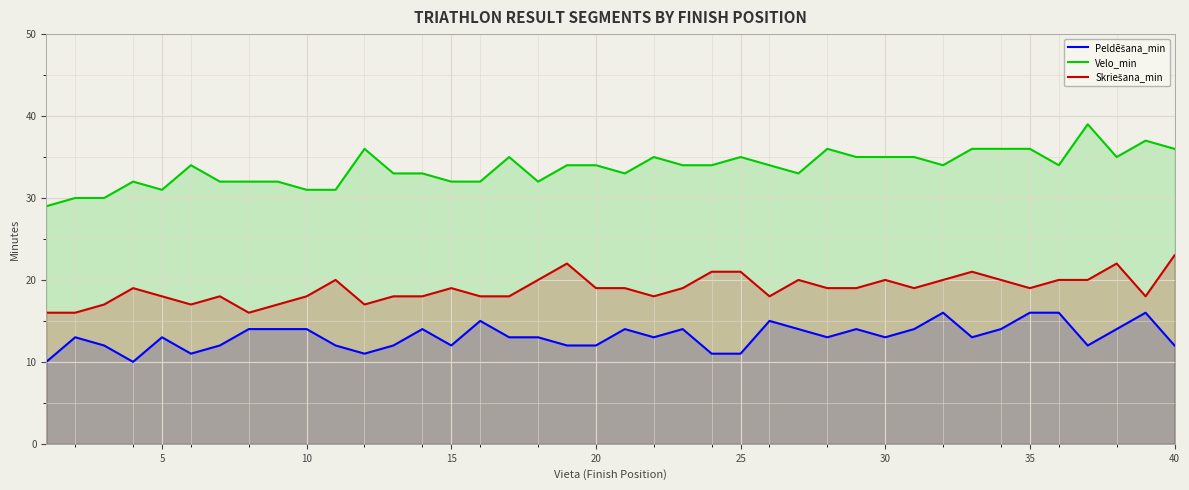

Which series has the largest range (max minus min)?

Velo_min